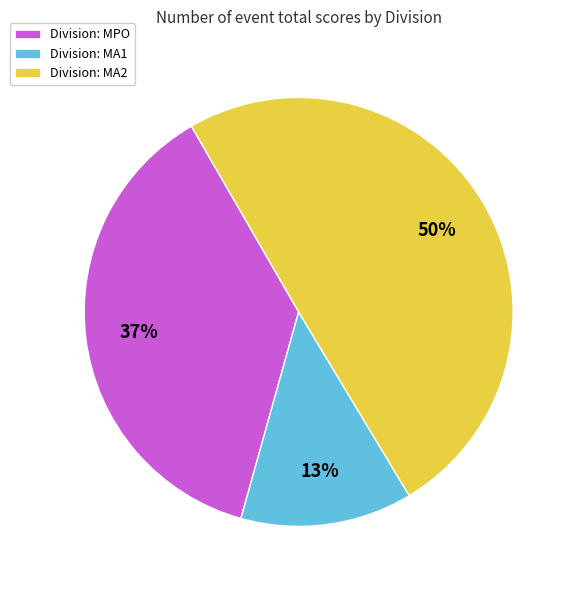

Count the number of slices in the pie.

3